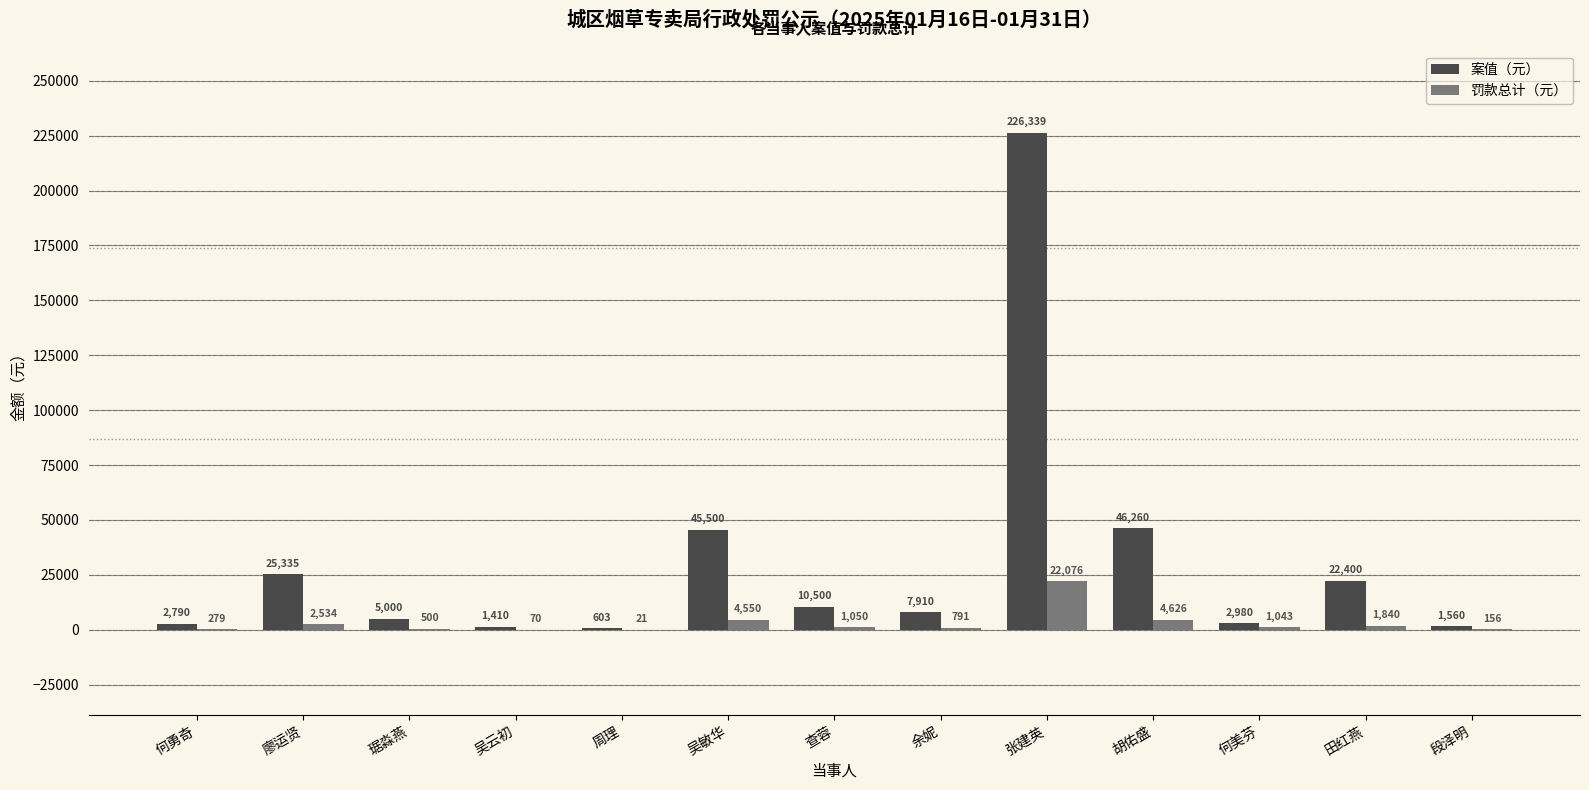

At which label does 罚款总计（元） reach its peak?

张建英